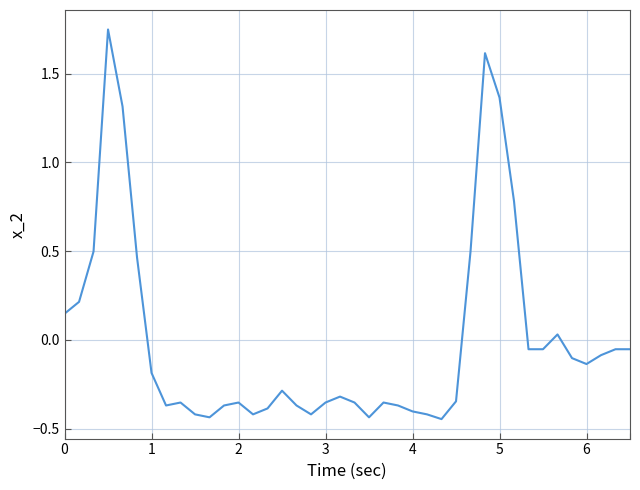

Does the chart display data point markers on the line(s)?

No